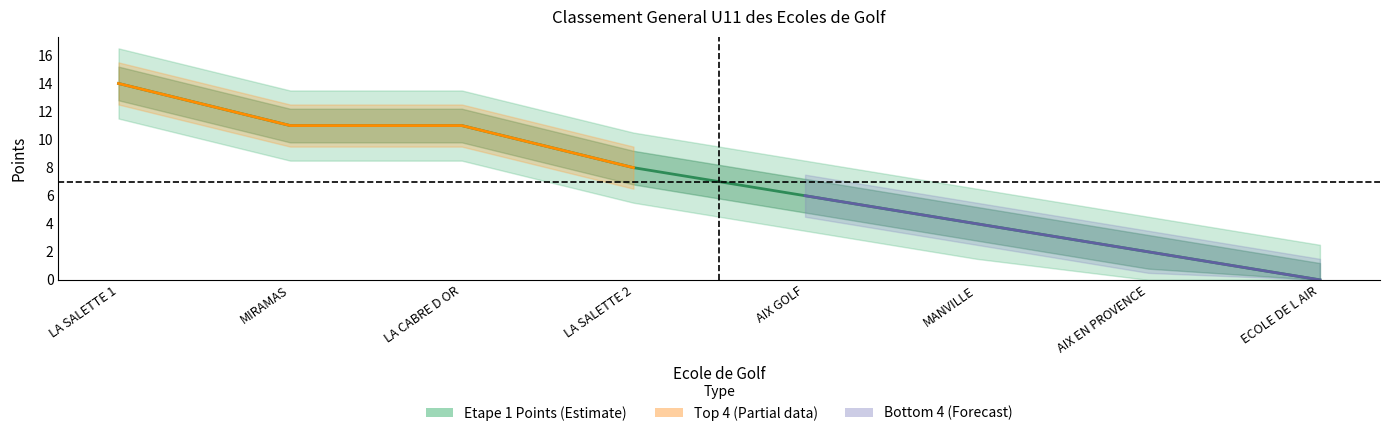

Reading left to right, list all the values displayed in this chart.

Etape 1 Points: LA SALETTE 1=14	MIRAMAS=11	LA CABRE D OR=11	LA SALETTE 2=8	AIX GOLF=6	MANVILLE=4	AIX EN PROVENCE=2	ECOLE DE L AIR=0
Classement General: LA SALETTE 1=14	MIRAMAS=11	LA CABRE D OR=11	LA SALETTE 2=8	AIX GOLF=6	MANVILLE=4	AIX EN PROVENCE=2	ECOLE DE L AIR=0
Rank: LA SALETTE 1=1	MIRAMAS=2	LA CABRE D OR=3	LA SALETTE 2=4	AIX GOLF=5	MANVILLE=6	AIX EN PROVENCE=7	ECOLE DE L AIR=8